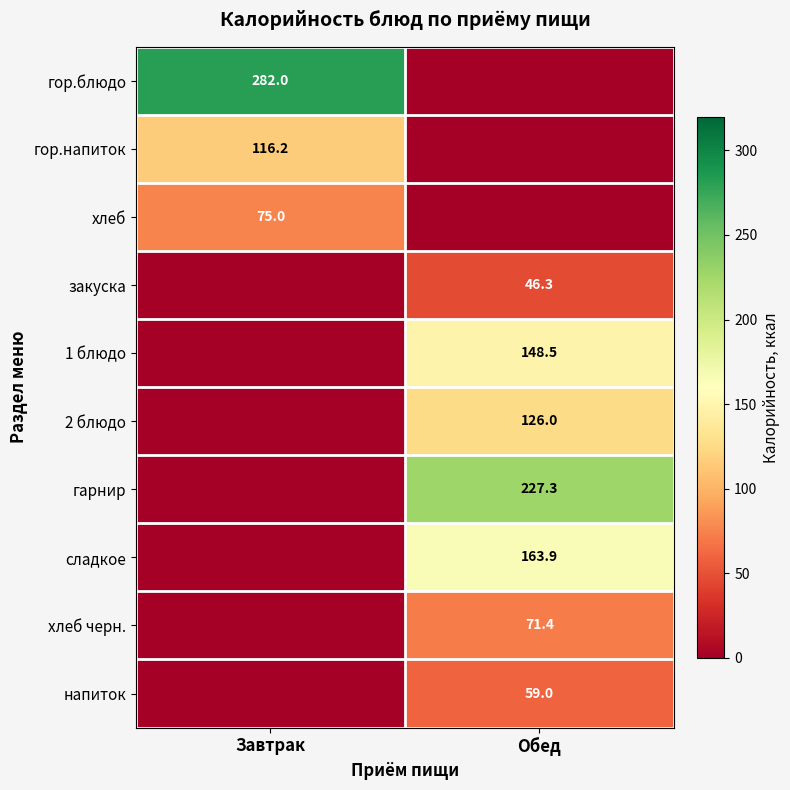

True or false: хлеб has a value of 21.6 at Завтрак.

False